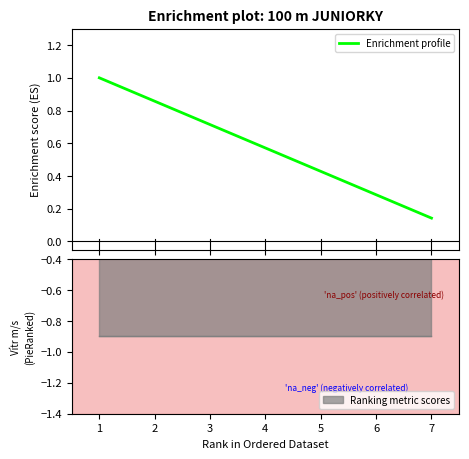

True or false: the data shows 0.2 at 6.

False